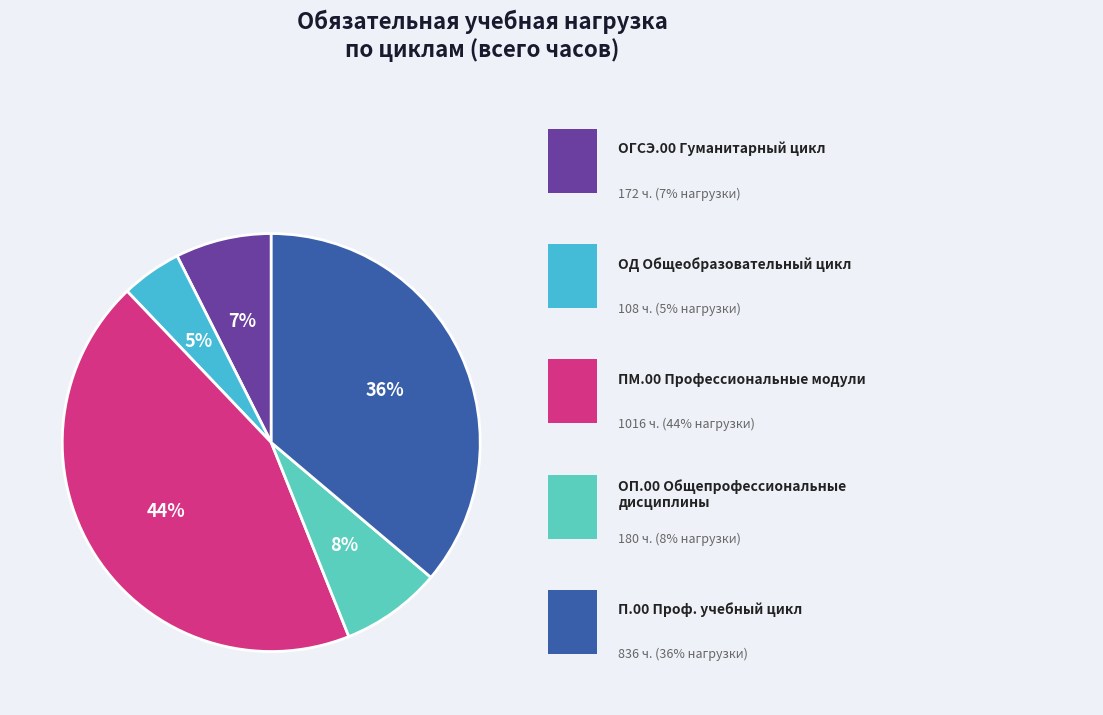

Rank the categories by value from highest to lowest.

ПМ.00 Профессиональные модули, П.00 Профессиональный
учебный цикл, ОП.00 Общепрофессиональные
дисциплины, ОГСЭ.00 Общий гуманитарный
и социально-экономический цикл, ОД Общеобразовательный цикл